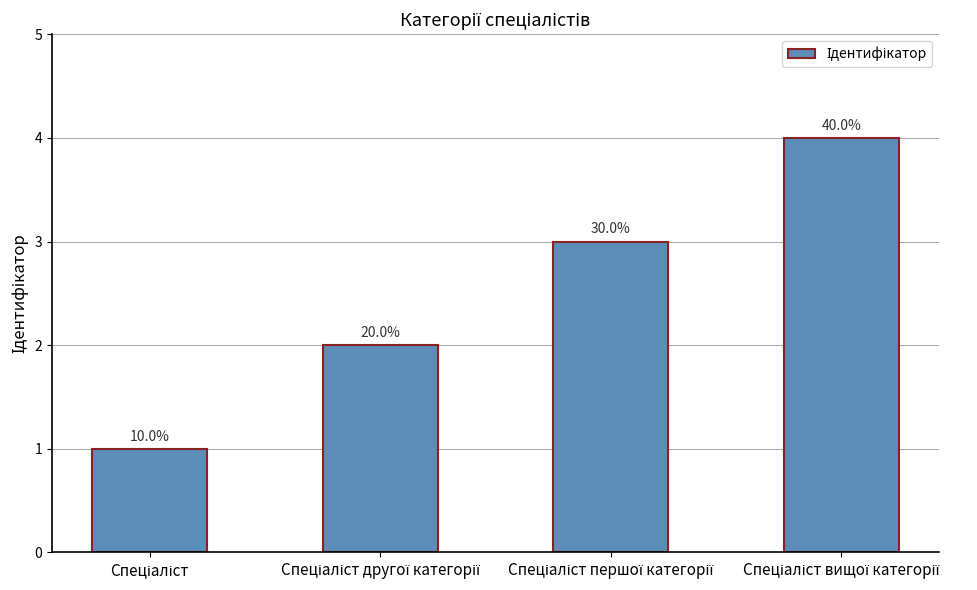

Reading left to right, list all the values displayed in this chart.

1	2	3	4